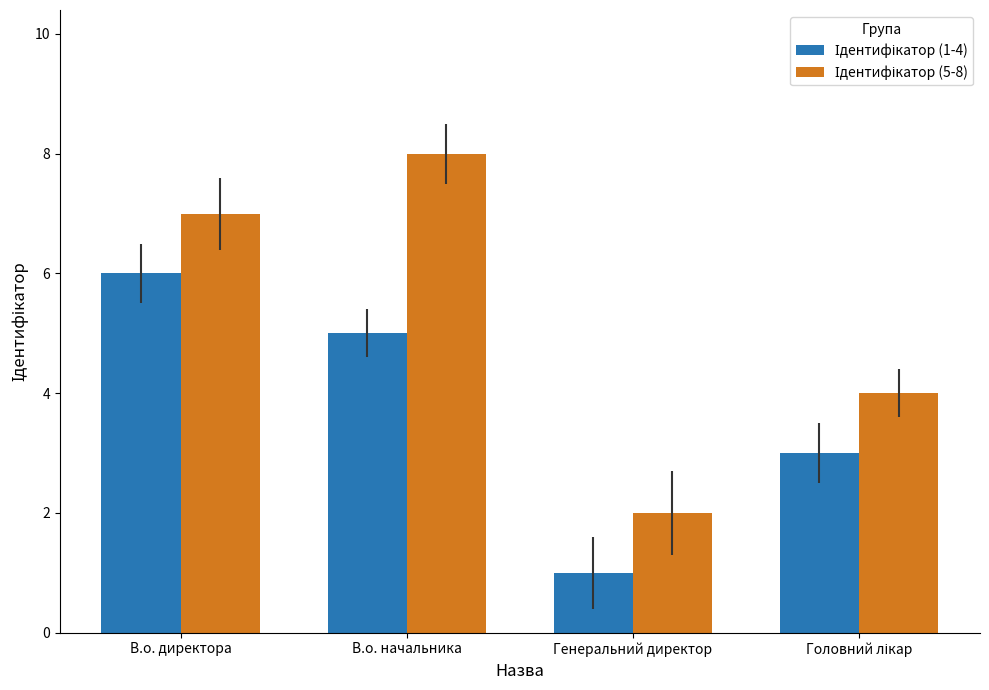

What is the greatest value displayed?

8